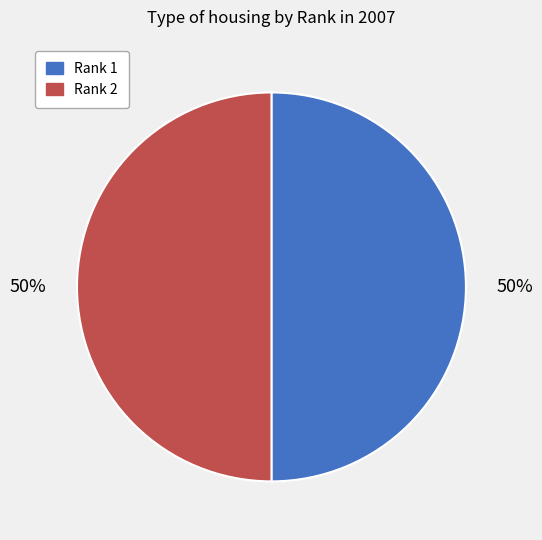

What is the ratio of the value at Rank 1 to the value at Rank 2?

1.0